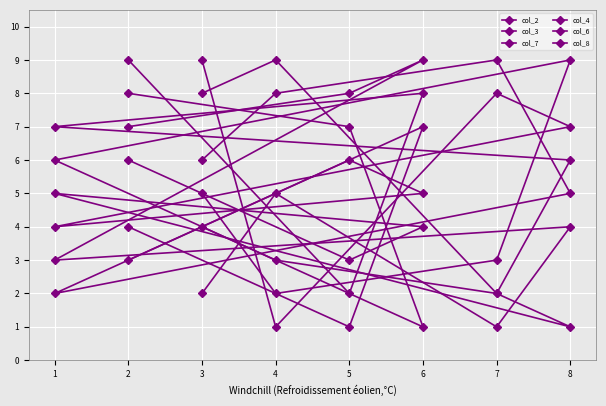

How many data points in col_7 are less than 6?

4